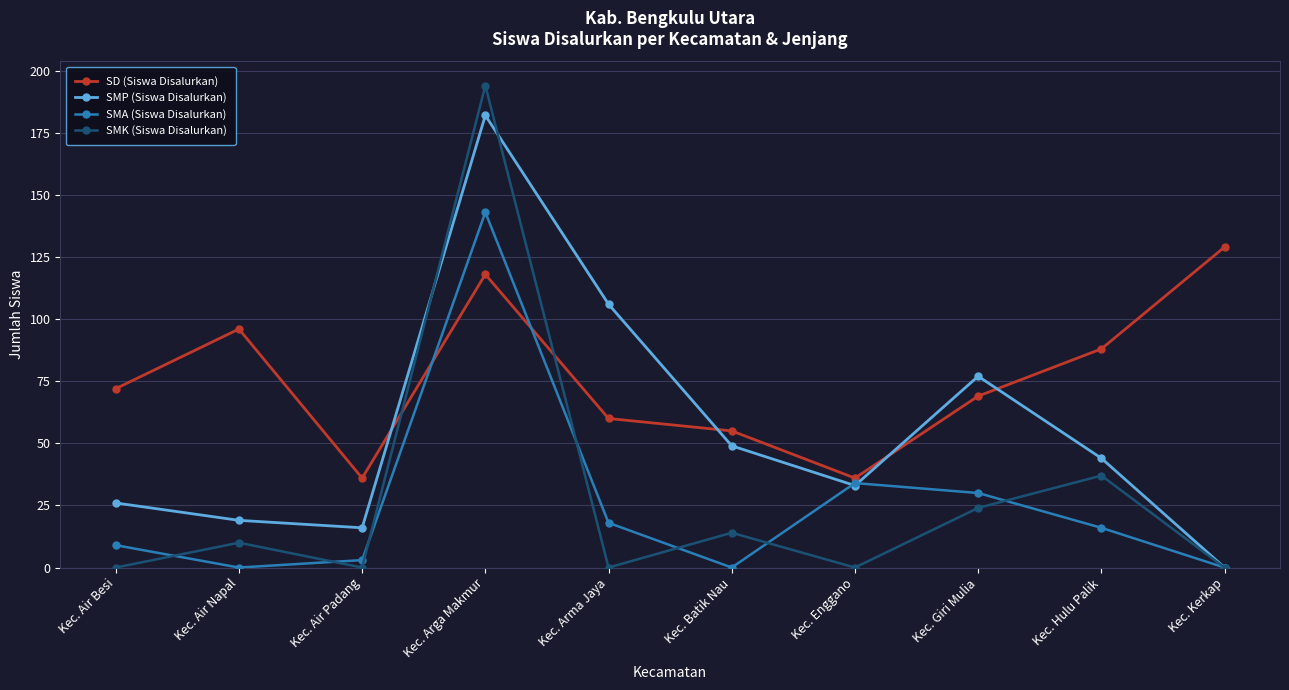

How many intersections are there between SD (Siswa Disalurkan) and SMK (Siswa Disalurkan)?

2